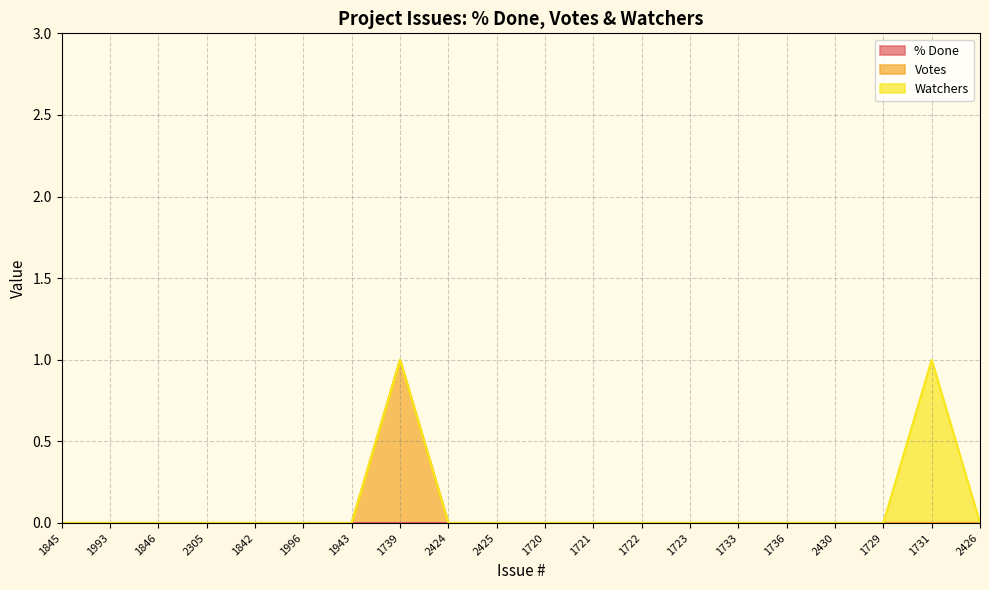

Reading left to right, what are all the values shown in this chart?

% Done: 1845=0	1993=0	1846=0	2305=0	1842=0	1996=0	1943=0	1739=0	2424=0	2425=0	1720=0	1721=0	1722=0	1723=0	1733=0	1736=0	2430=0	1729=0	1731=0	2426=0
Votes: 1845=0	1993=0	1846=0	2305=0	1842=0	1996=0	1943=0	1739=1	2424=0	2425=0	1720=0	1721=0	1722=0	1723=0	1733=0	1736=0	2430=0	1729=0	1731=0	2426=0
Watchers: 1845=0	1993=0	1846=0	2305=0	1842=0	1996=0	1943=0	1739=0	2424=0	2425=0	1720=0	1721=0	1722=0	1723=0	1733=0	1736=0	2430=0	1729=0	1731=1	2426=0